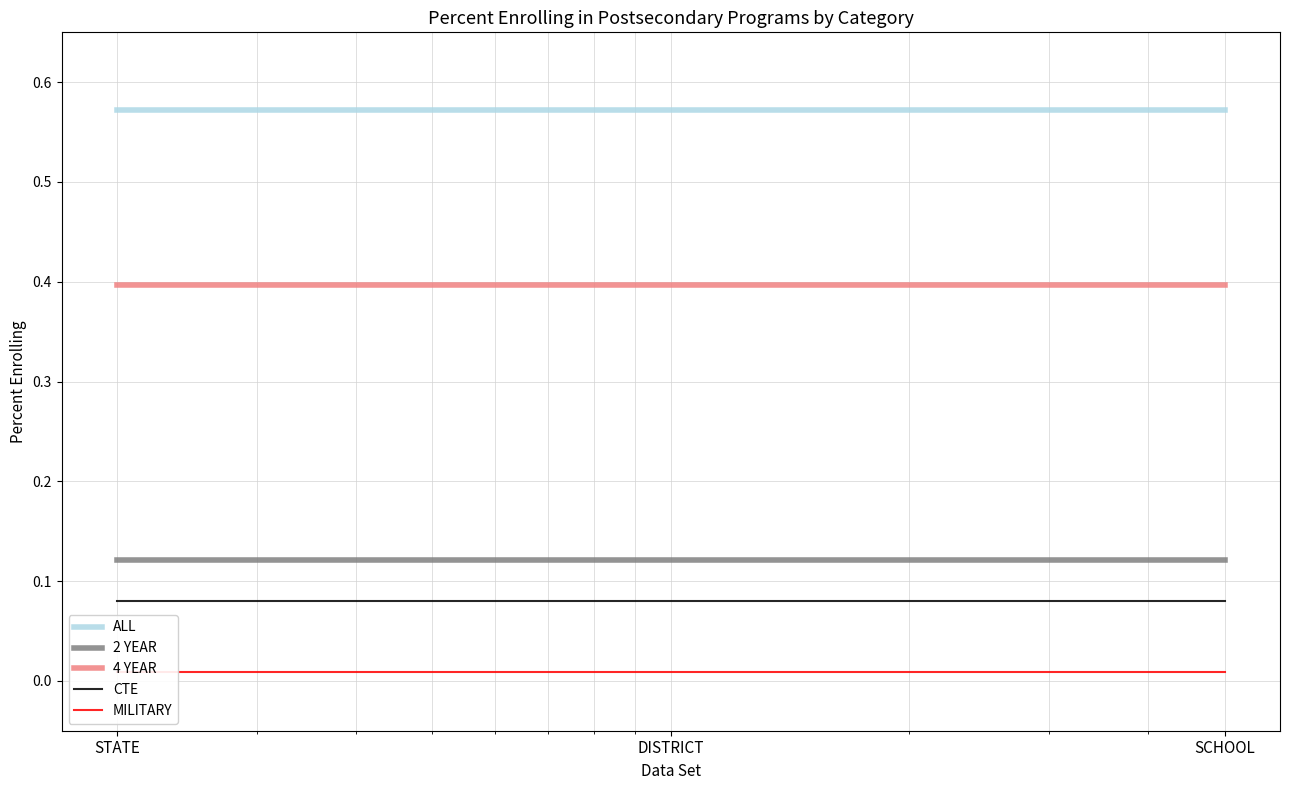

What is the total value across all series at SCHOOL?

1.2